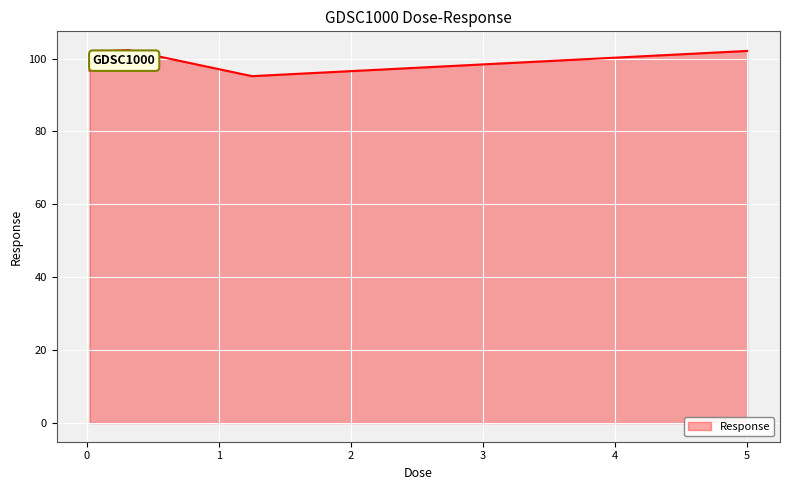

What is the maximum value shown in the chart?

102.4